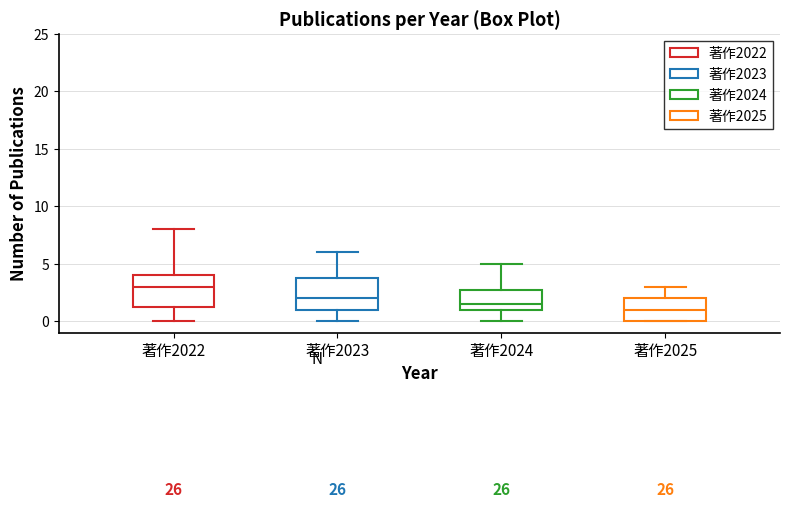

Which box's median line is the lowest?

著作2025